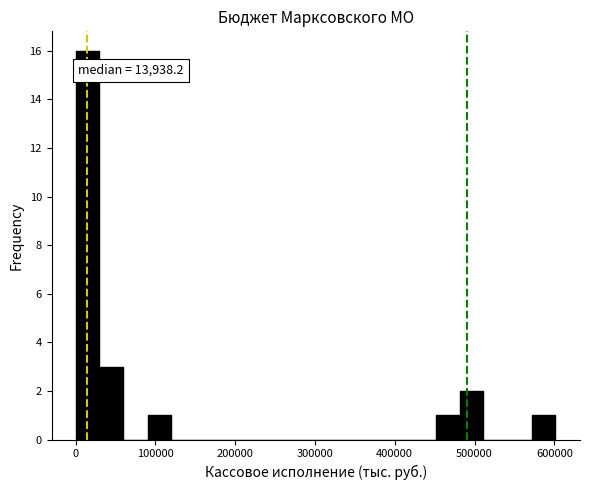

Around what value on the x-axis is the tallest bar? Give the approximate position of its centre, as read against the axis.

20000